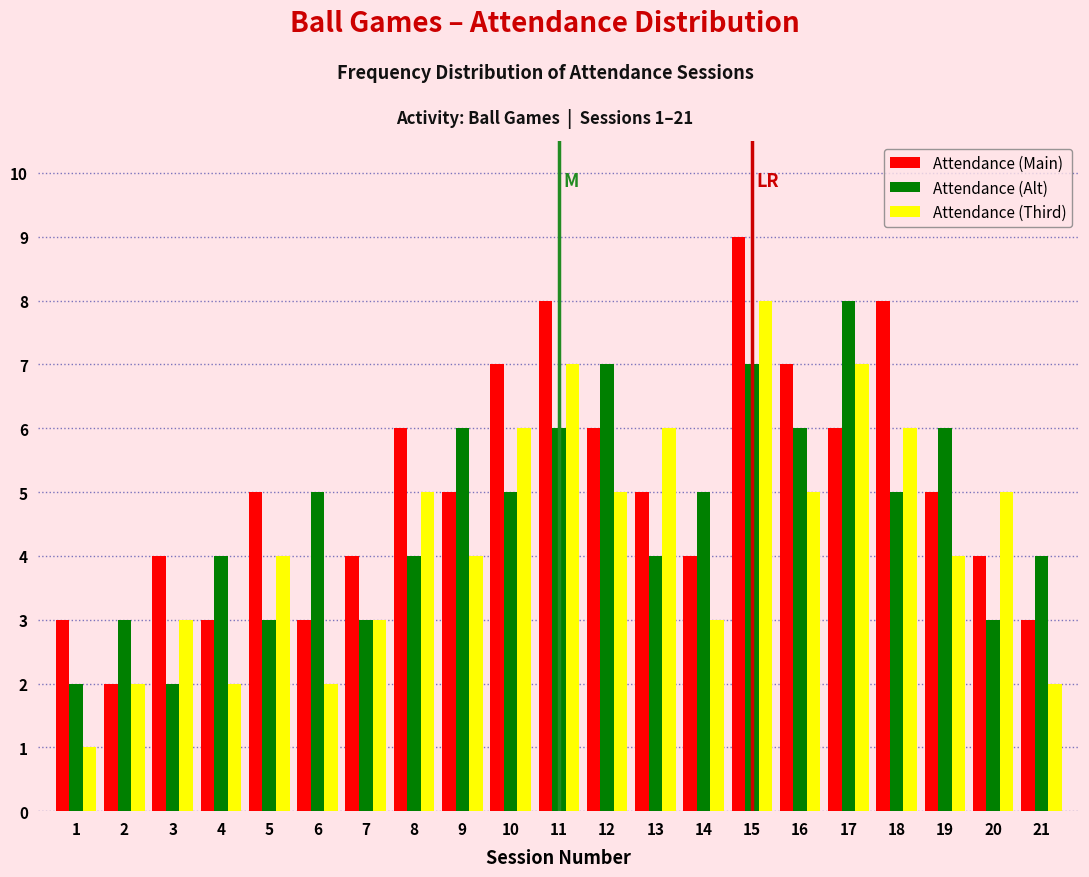

Which category has the highest value in the Attendance (Third) series?

15